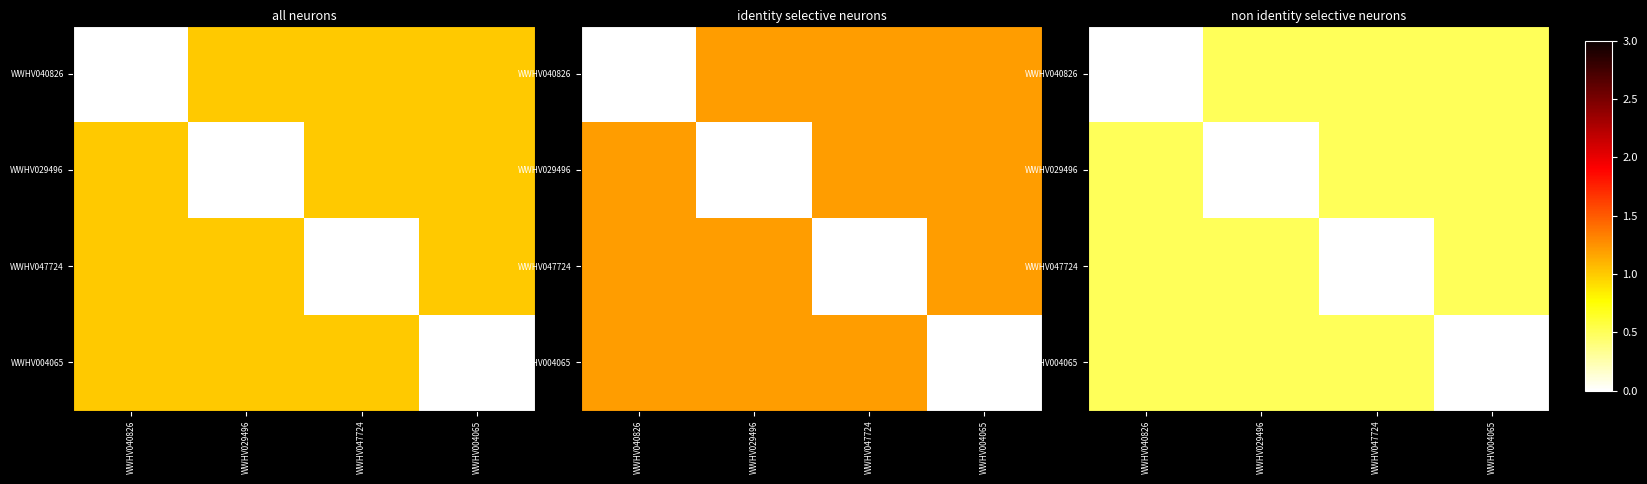

Rank the series by their maximum value, from highest to lowest.

WWHV040826, WWHV029496, WWHV047724, WWHV004065